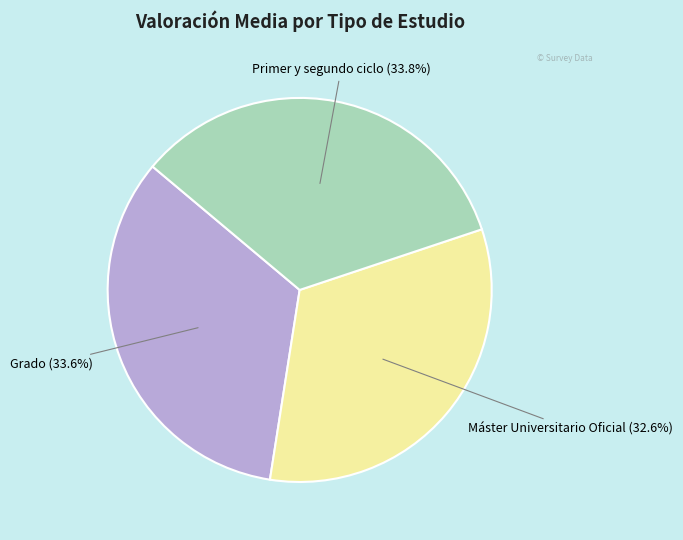

Approximately how many times larger is the value at Grado (33.6%) compared to Primer y segundo ciclo (33.8%)?

1.0